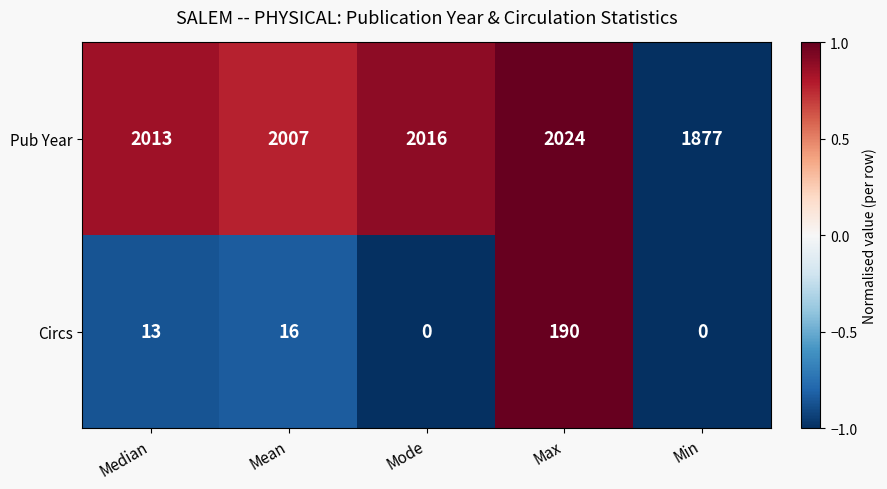

True or false: Pub Year has a value of 2016 at Mode.

True